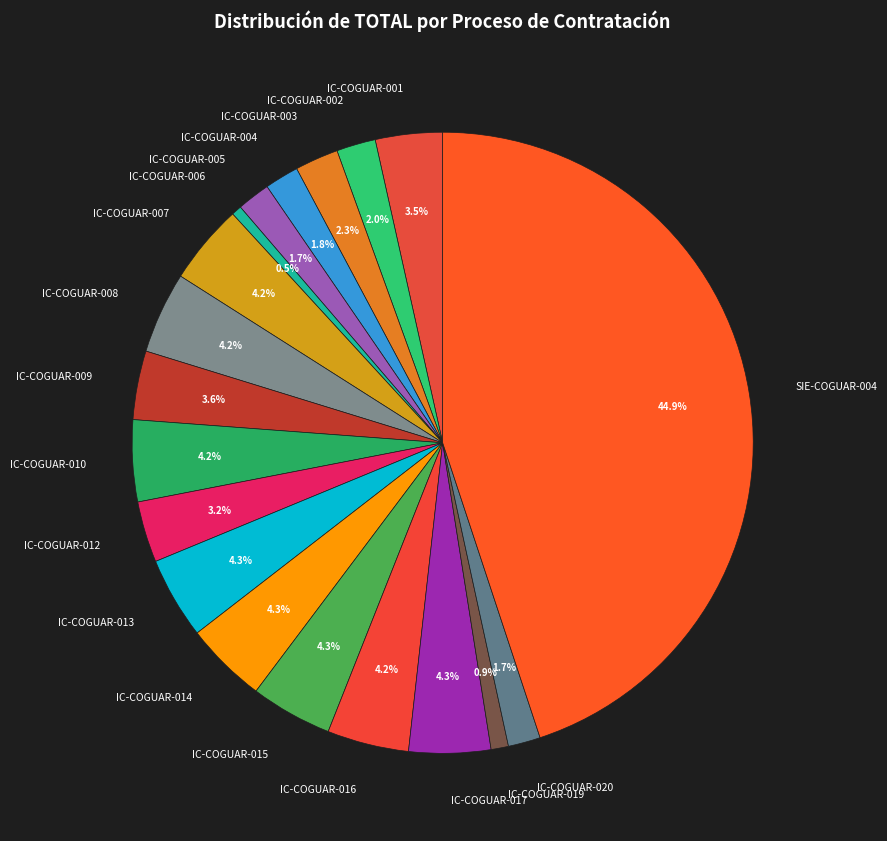

How many segments does this pie chart have?

19